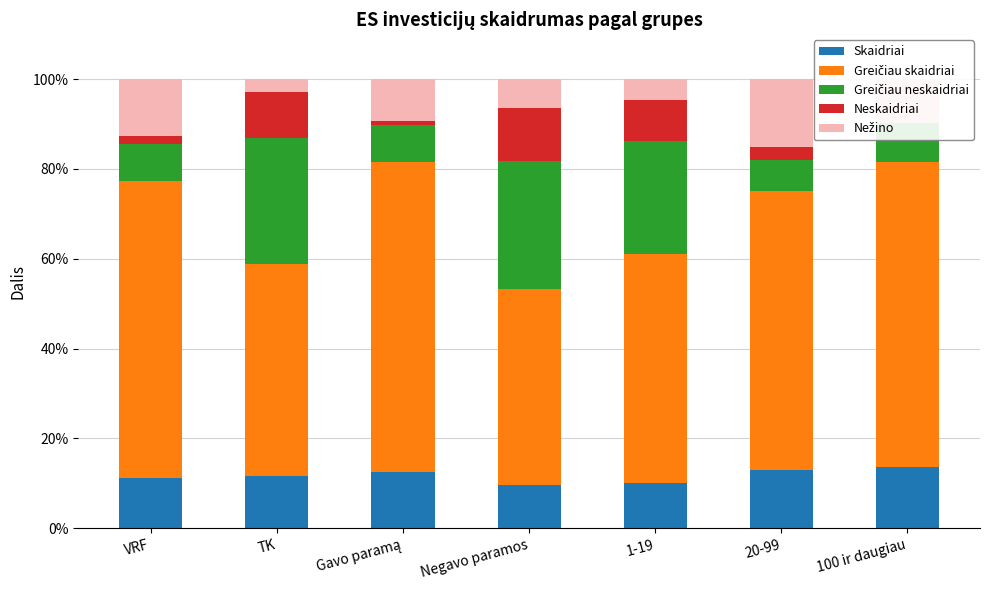

What is the total value across all series at Negavo paramos?

1.0